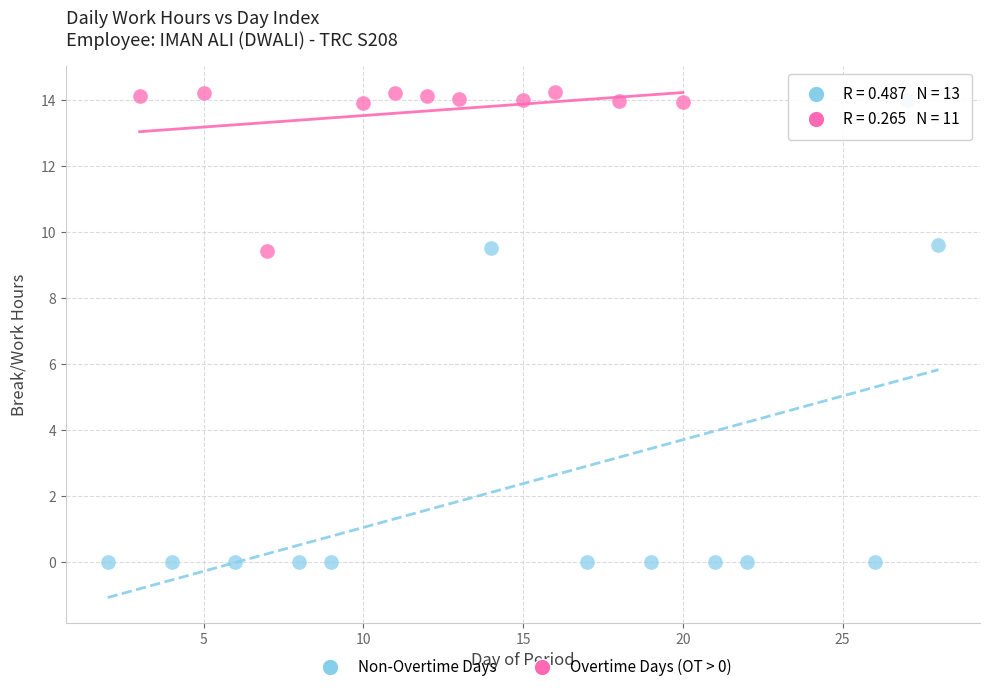

Which series reaches the maximum Y coordinate?

Overtime Days (OT > 0)